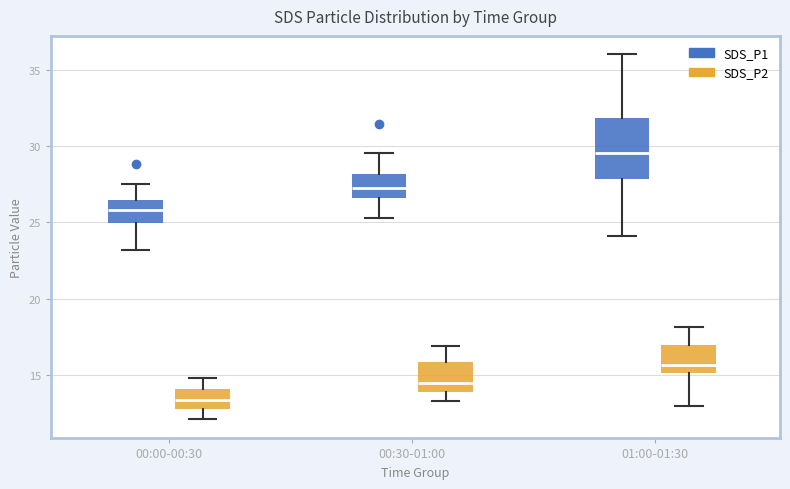

Comparing the boxes themselves (not the whiskers), which one is the tallest?

01:00-01:30 (SDS_P1)